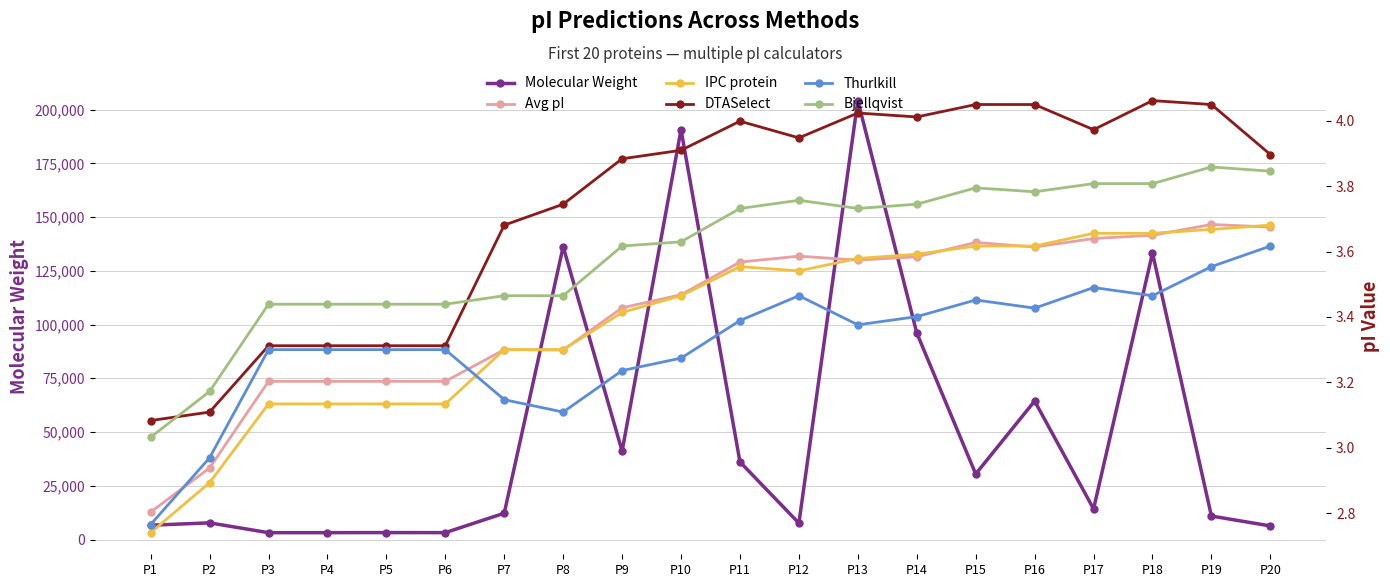

At which category does Molecular Weight reach its first local valley?

P3